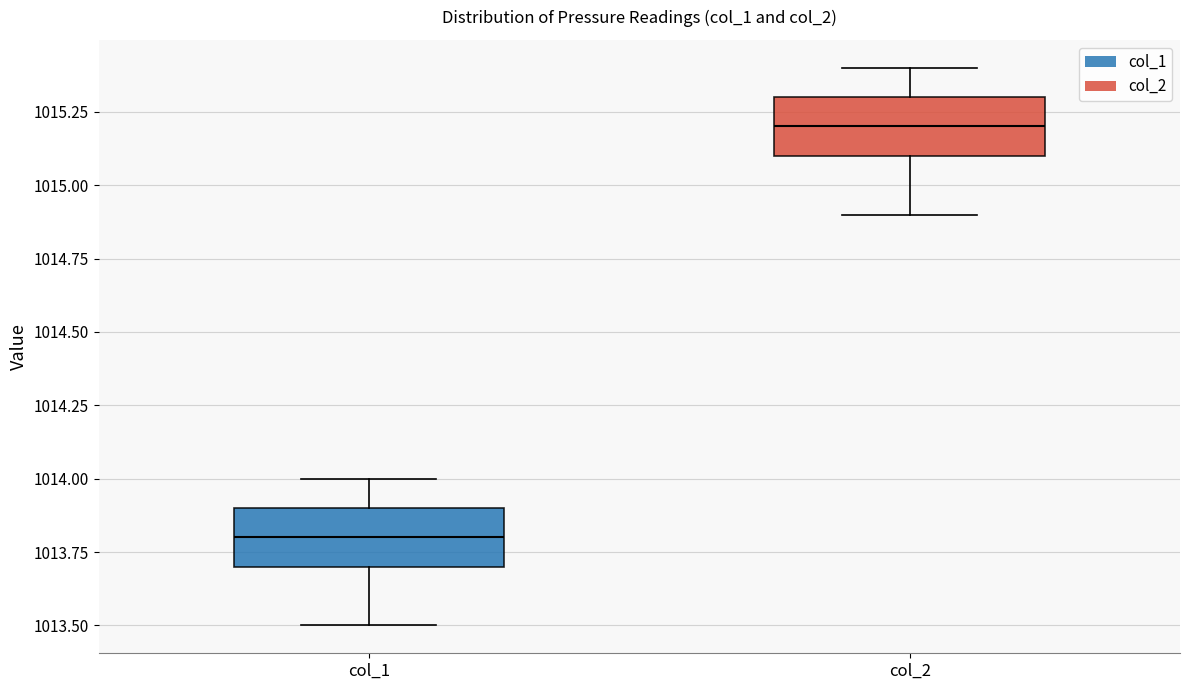

Reading left to right, transcribe this box plot: for each box, give where its median line is, the range the box spans, and where its two whiskers end, as read against the y-axis. The values are not printed on the chart, so give them approximately, as read against the axis.

col_1: median 1013.8, box 1013.7 to 1013.9, whiskers 1013.5 to 1014.0
col_2: median 1015.2, box 1015.1 to 1015.3, whiskers 1014.9 to 1015.4